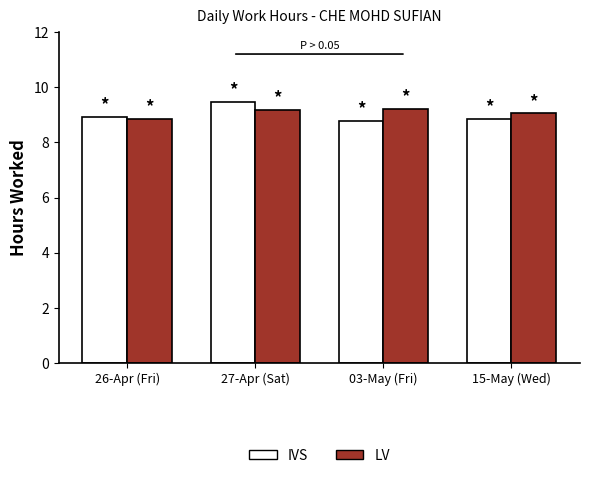

The value of LV at 27-Apr (Sat) is 9.2. True or false?

True